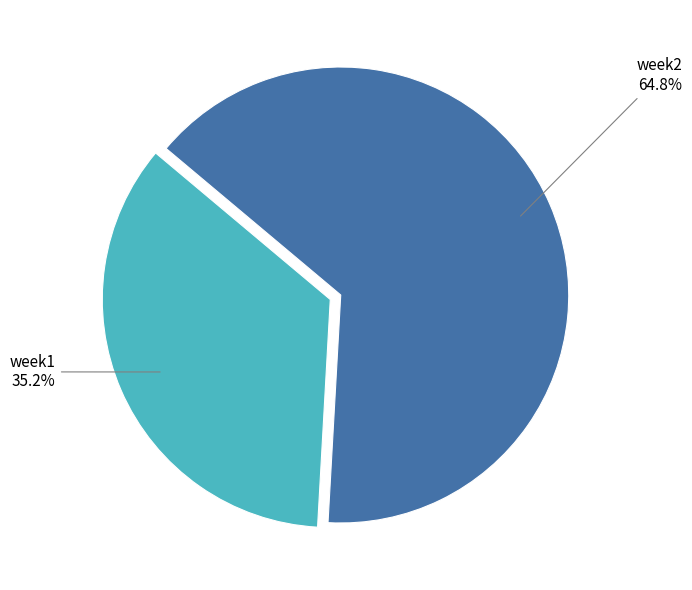

True or false: week1 accounts for 35% of the total.

True